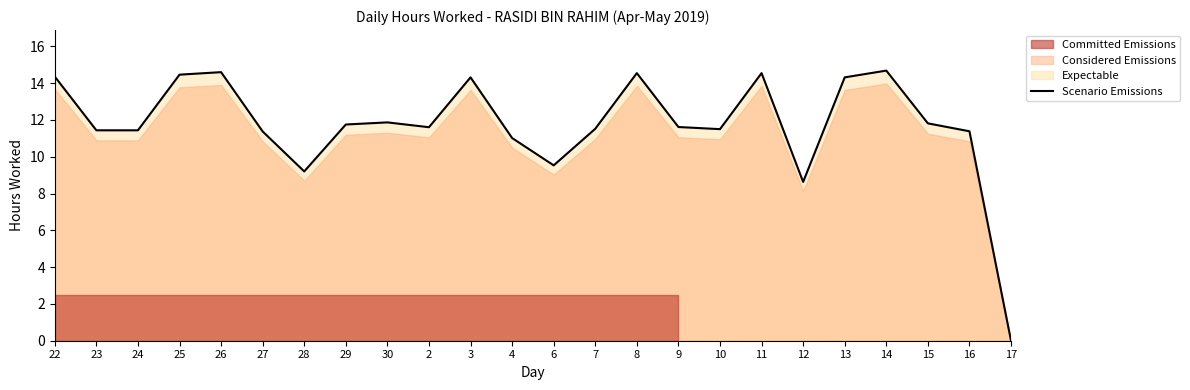

What is the label of the 23rd point from the left?

16